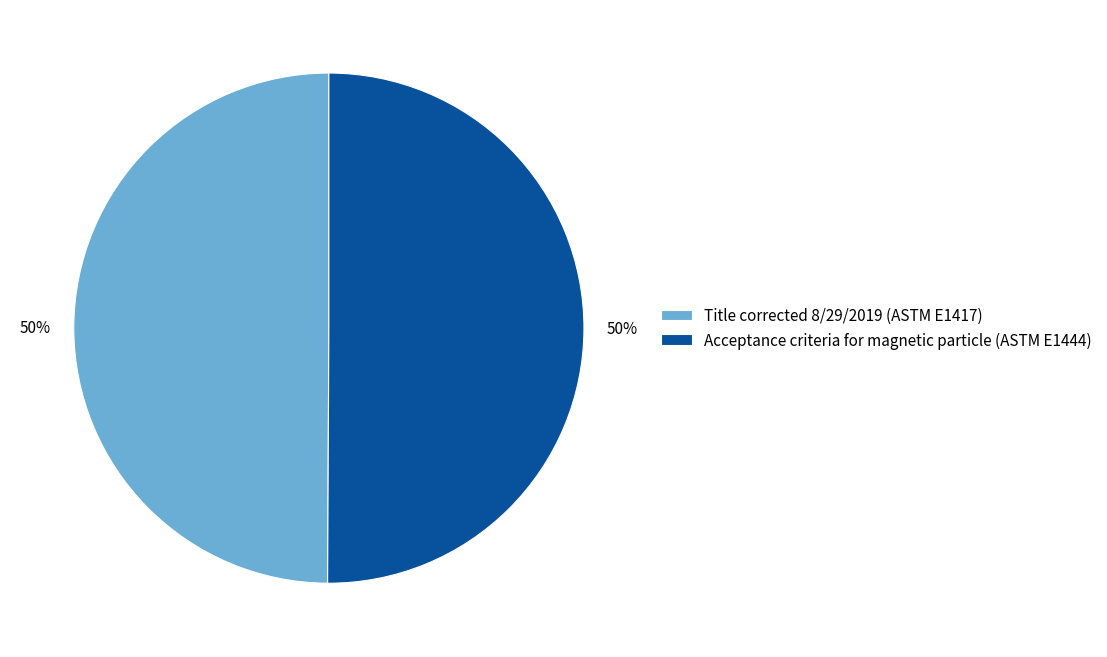

How many slices are in this pie chart?

2